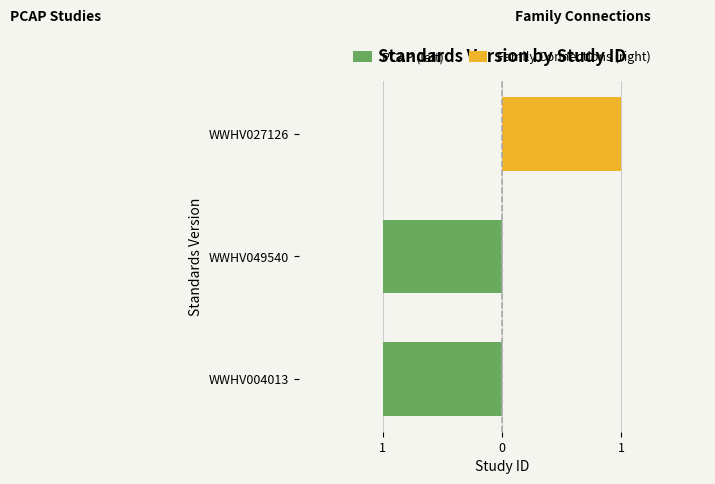

Count the number of data series in this chart.

2